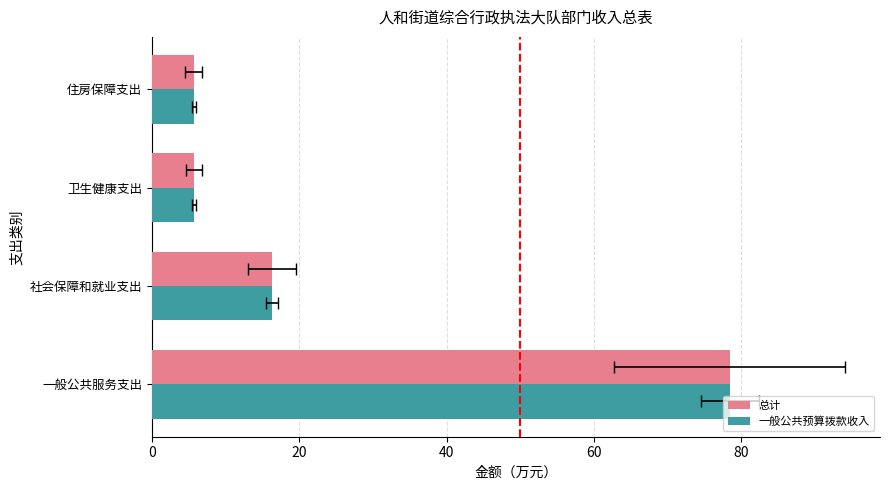

What value does the 总计 series have at 一般公共服务支出?

78.4